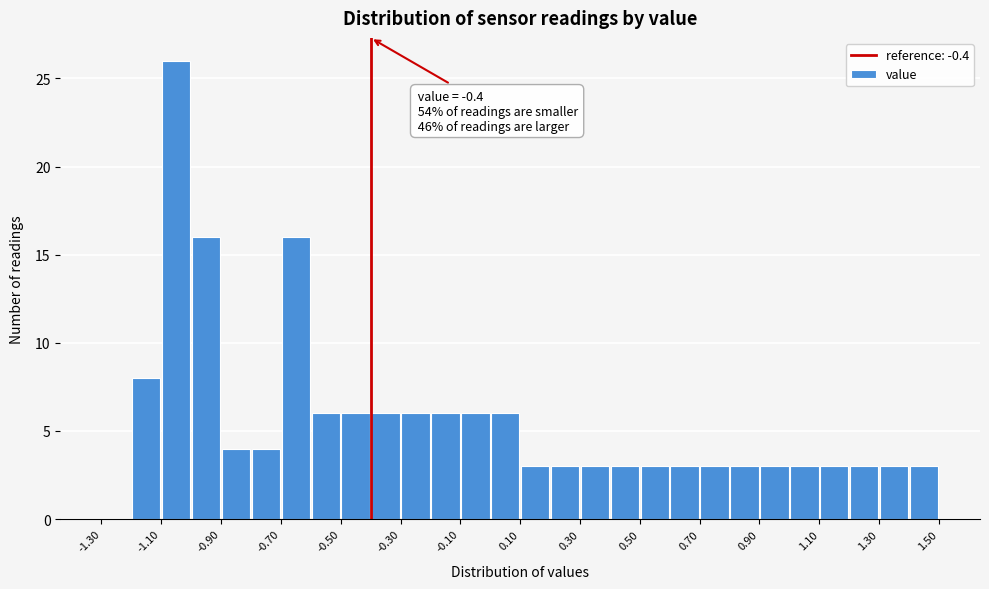

Which range on the x-axis has the tallest bar?

-1.1 to -1.0